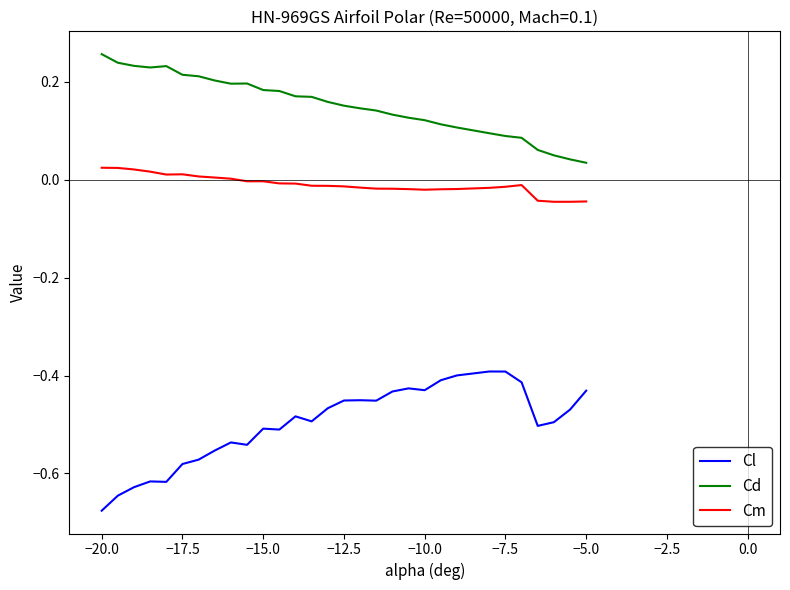

Rank the series by their average value, from lowest to highest.

Cl, Cm, Cd